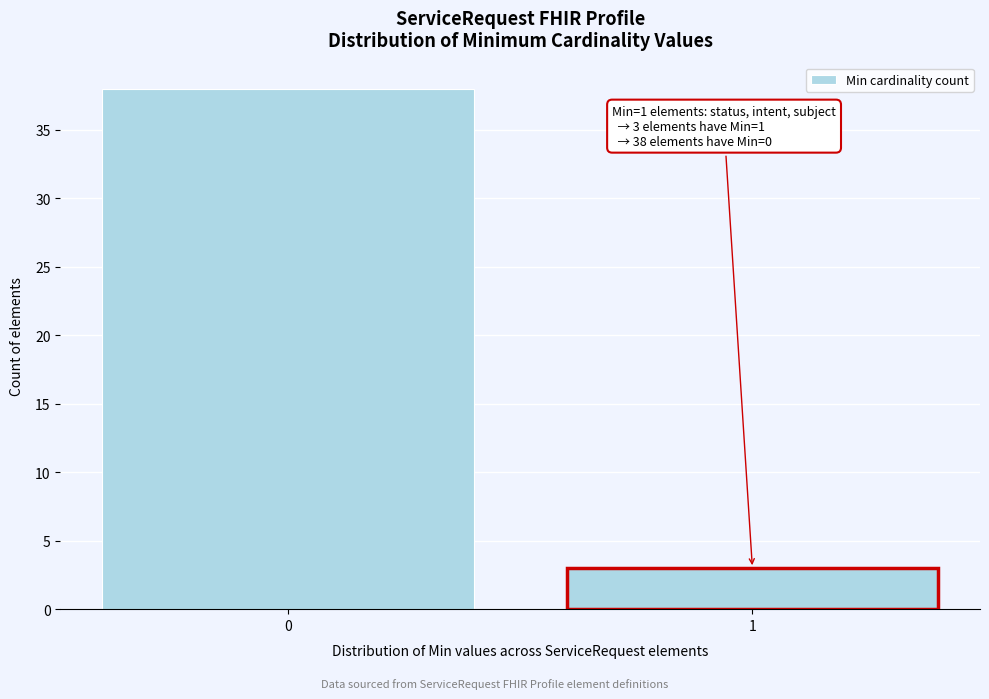

Reading left to right, list all the values displayed in this chart.

0=38	1=3